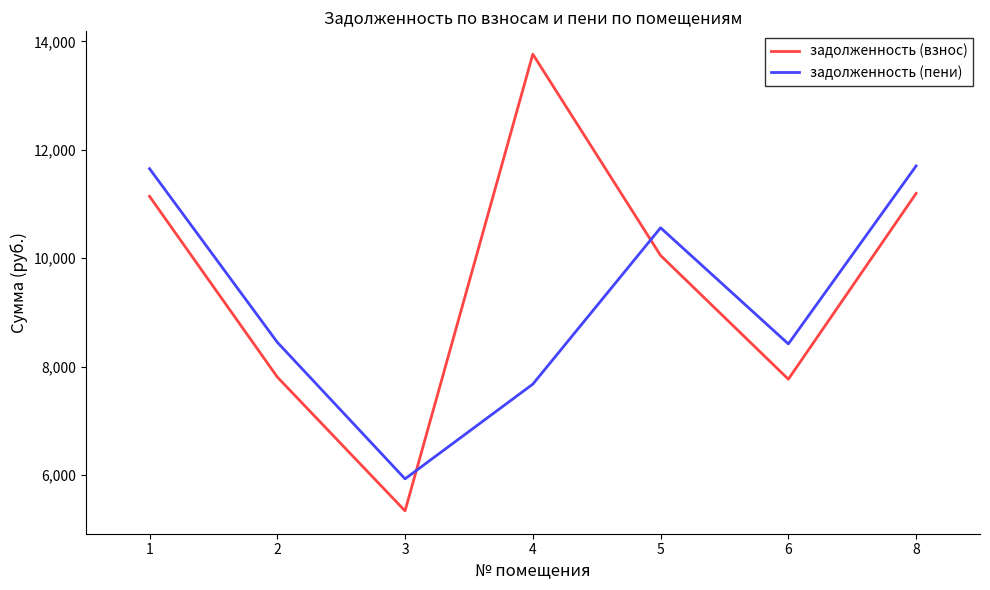

Where do задолженность (взнос) and задолженность (пени) first cross each other?

3 and 4